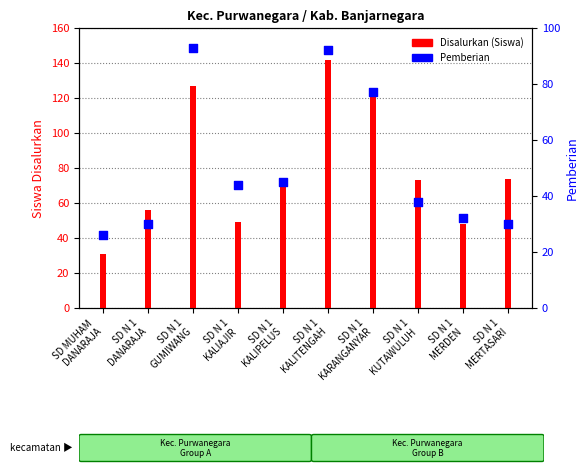

Which series contains the highest Y value?

Disalurkan (Siswa)